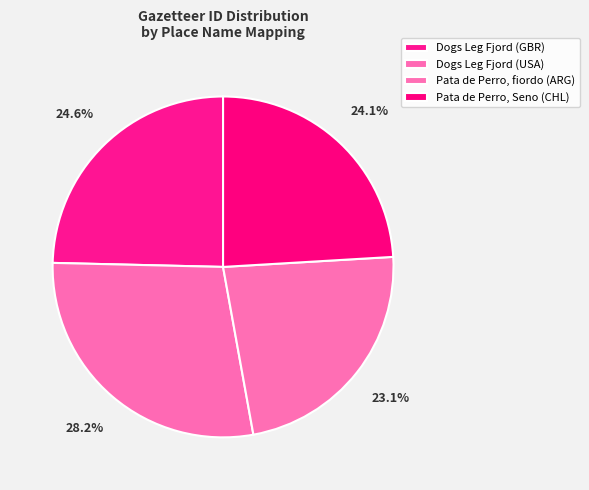

Is there any slice that represents more than half of the pie?

No